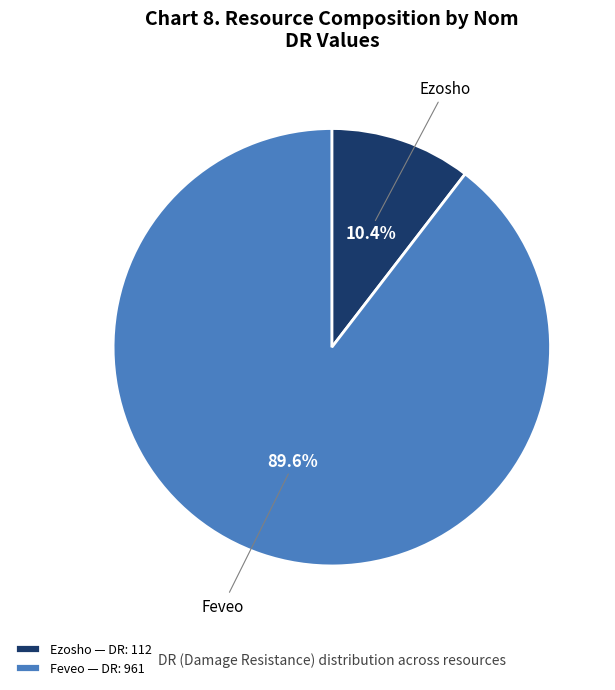

To the nearest percent, what percentage of the pie is Feveo?

90%